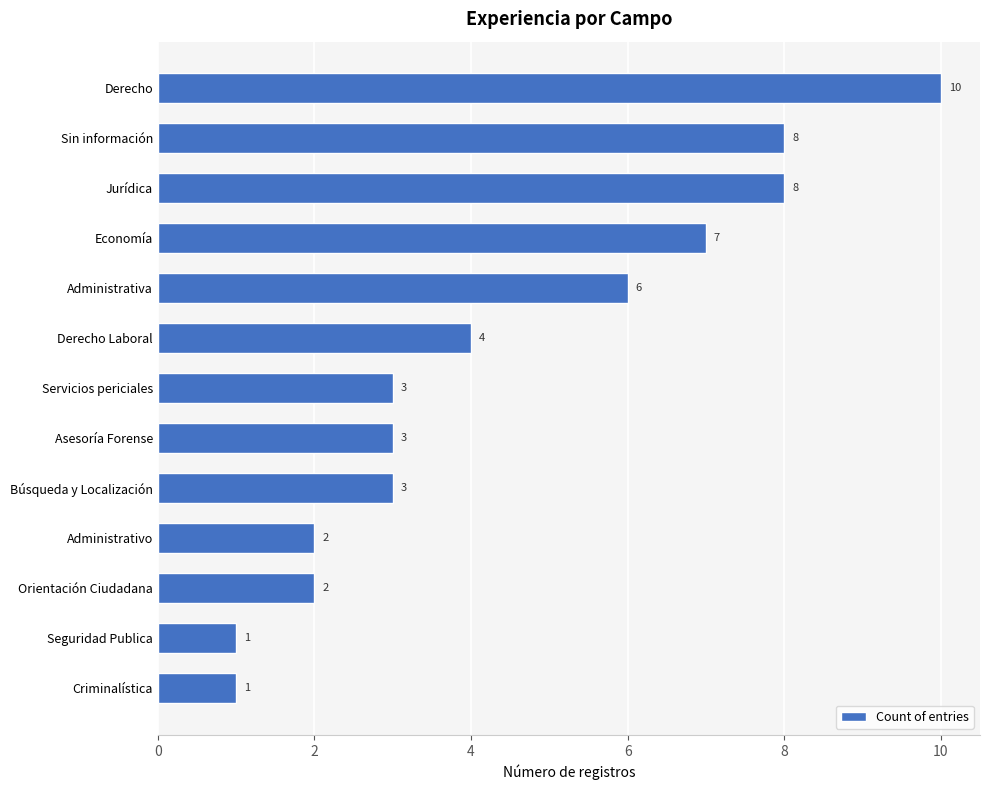

What is the sum of the values at Servicios periciales and Orientación Ciudadana?

5